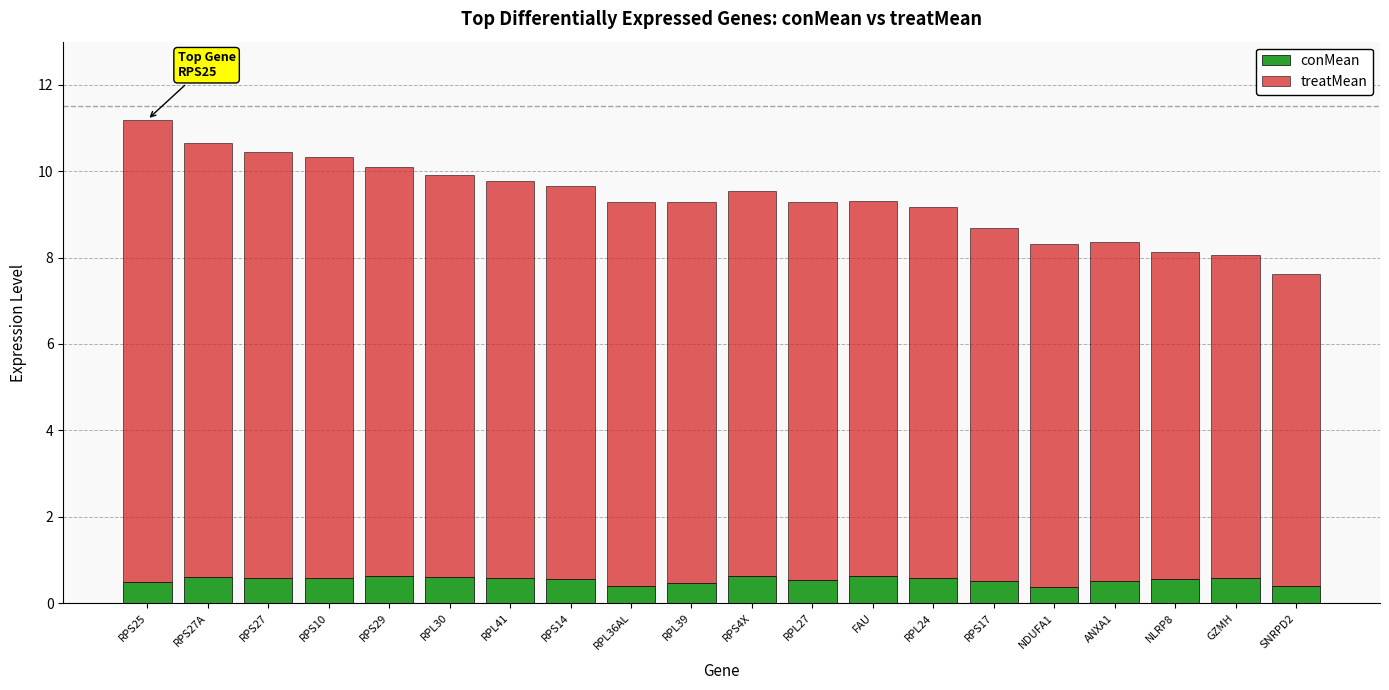

The conMean series shows 0.4 at SNRPD2. True or false?

True